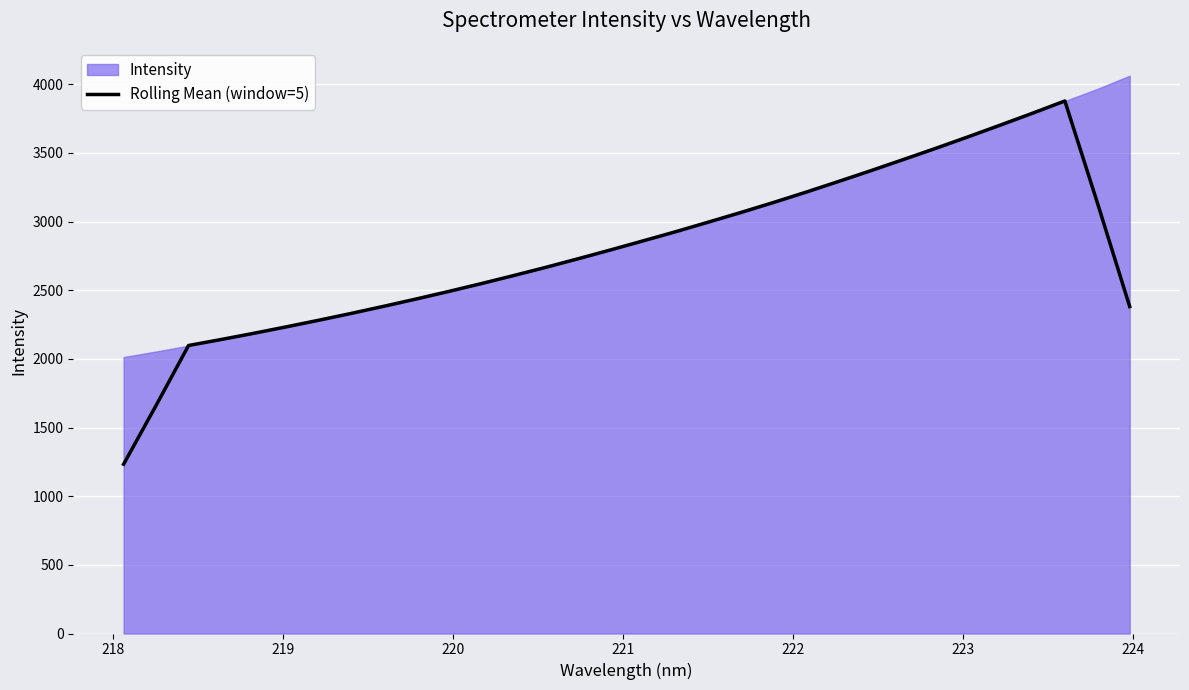

What is the maximum value for Rolling Mean (window=5)?

3877.7